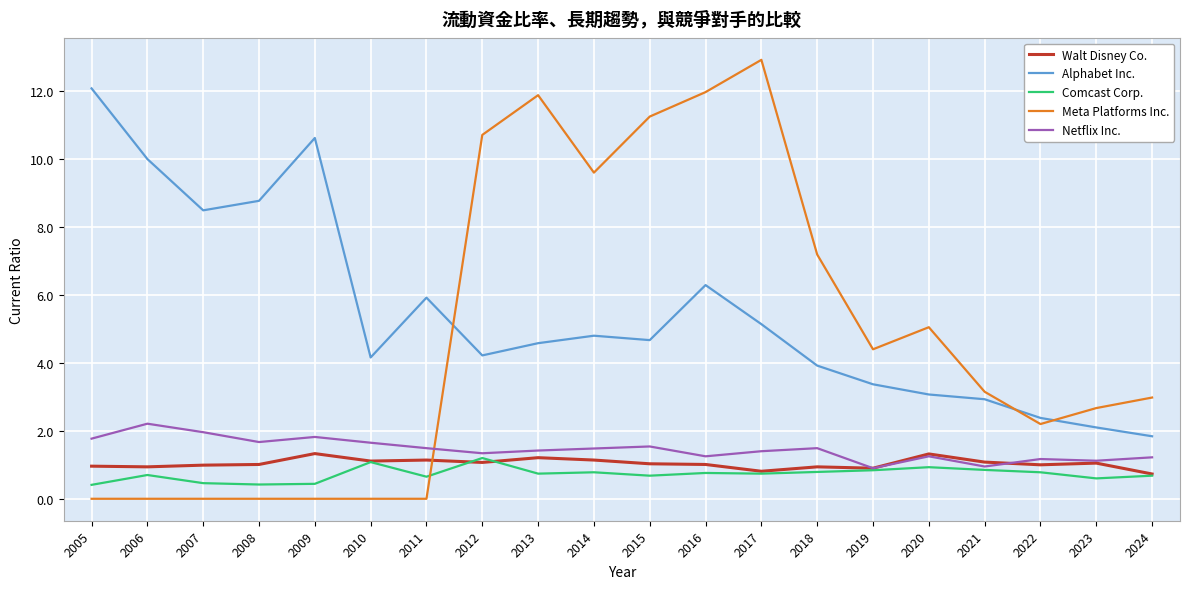

After their last crossing, which series has the higher values: Alphabet Inc. or Meta Platforms Inc.?

Meta Platforms Inc.